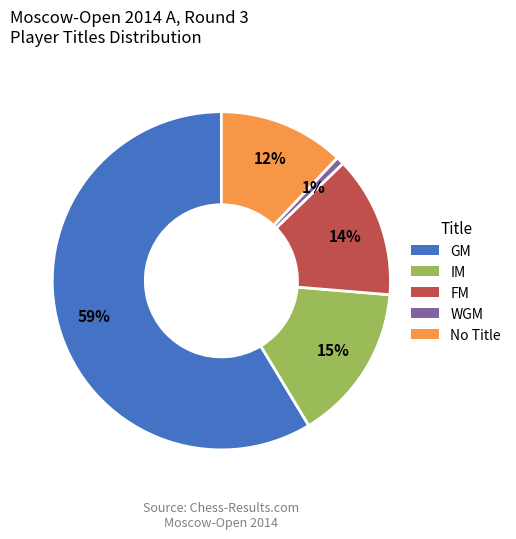

To the nearest percent, what is the average slice percentage?

20%